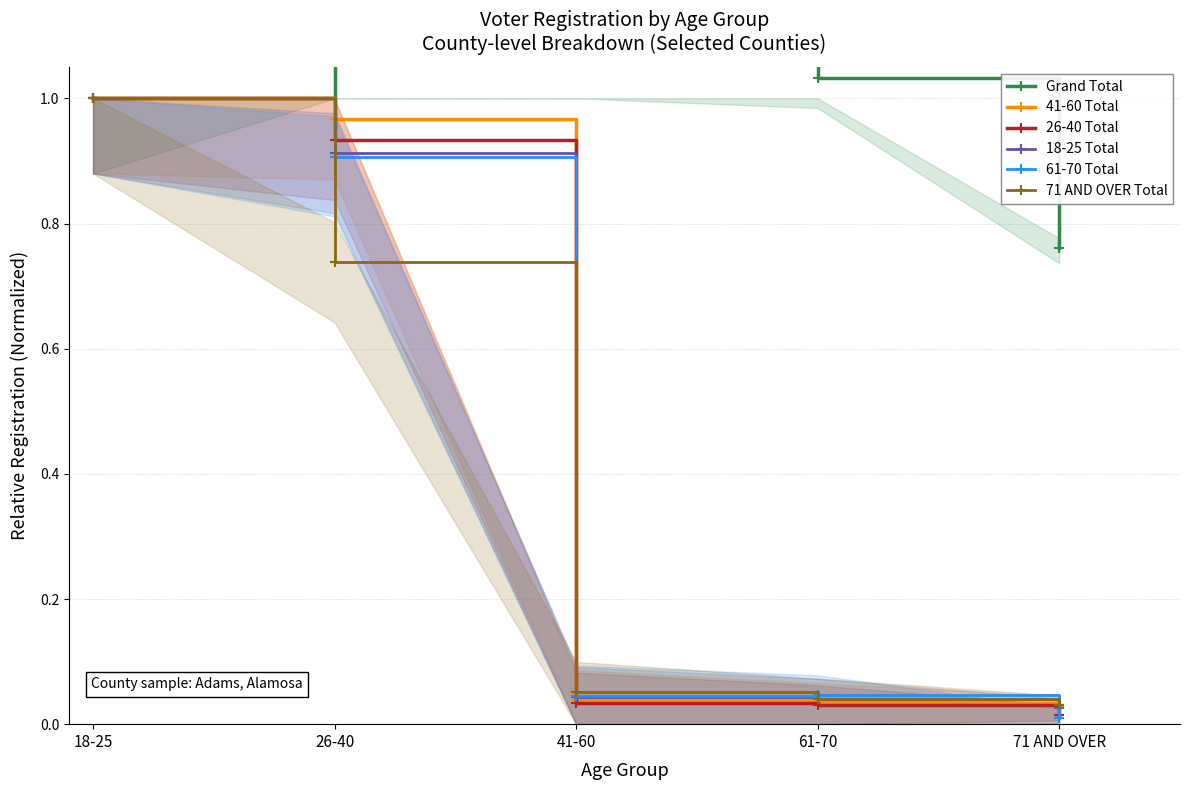

Which series has the largest range (max minus min)?

Grand Total